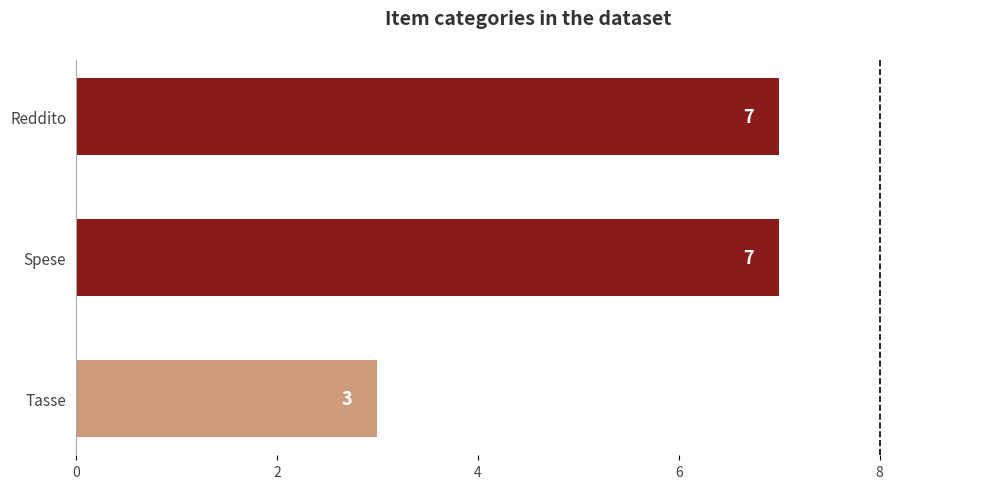

What is the maximum value shown in the chart?

7